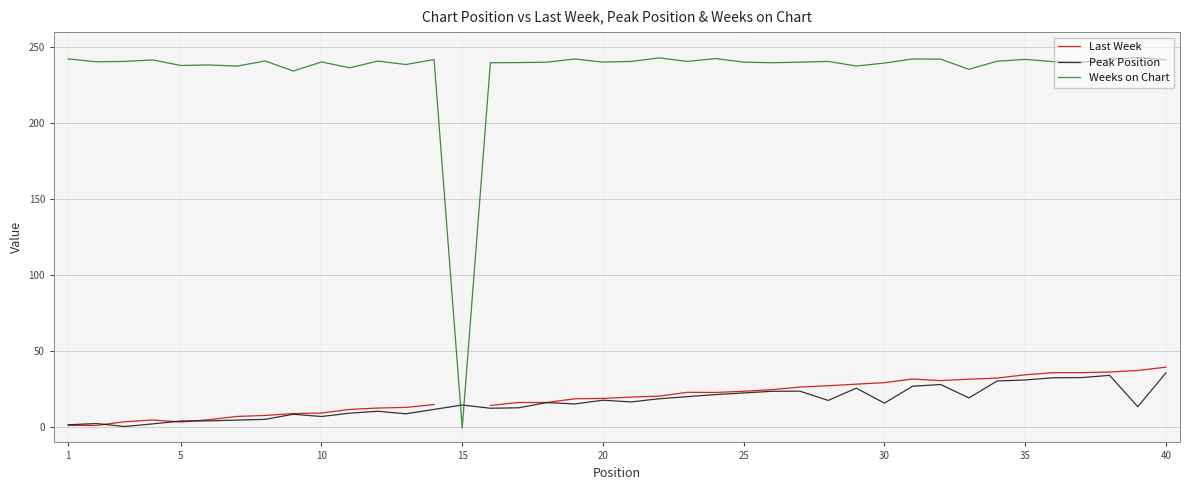

True or false: Last Week and Weeks on Chart cross at least once.

False